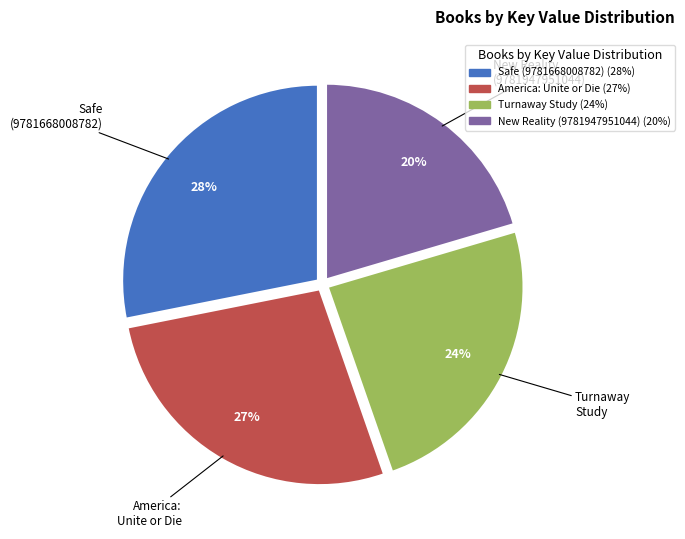

To the nearest percent, what is the difference between the largest and smallest slice percentages?

8%